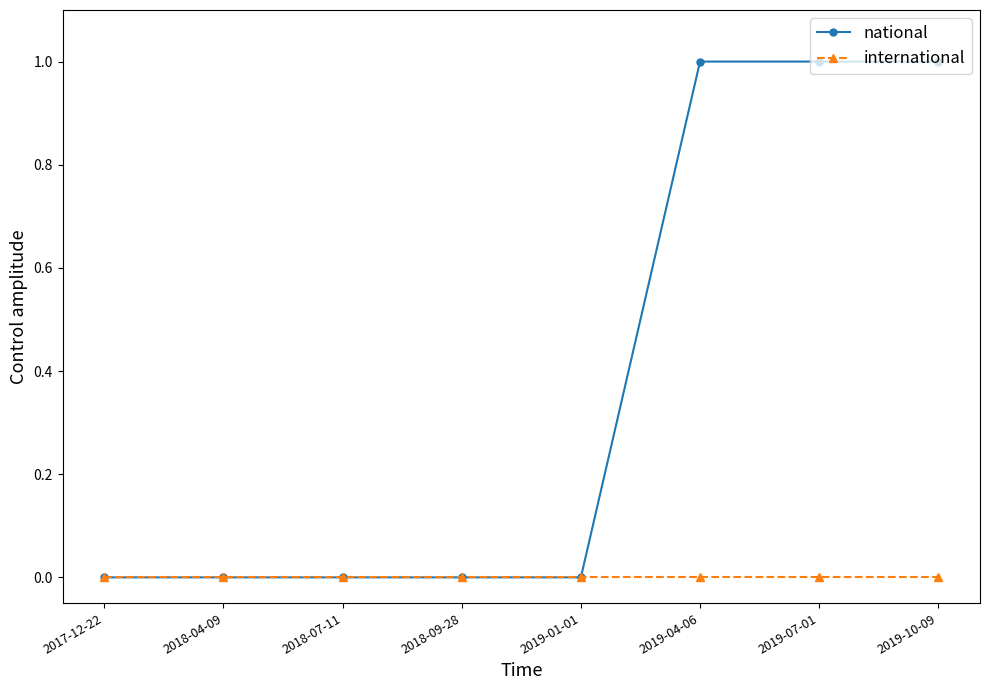

Which series has the largest total across all categories?

national